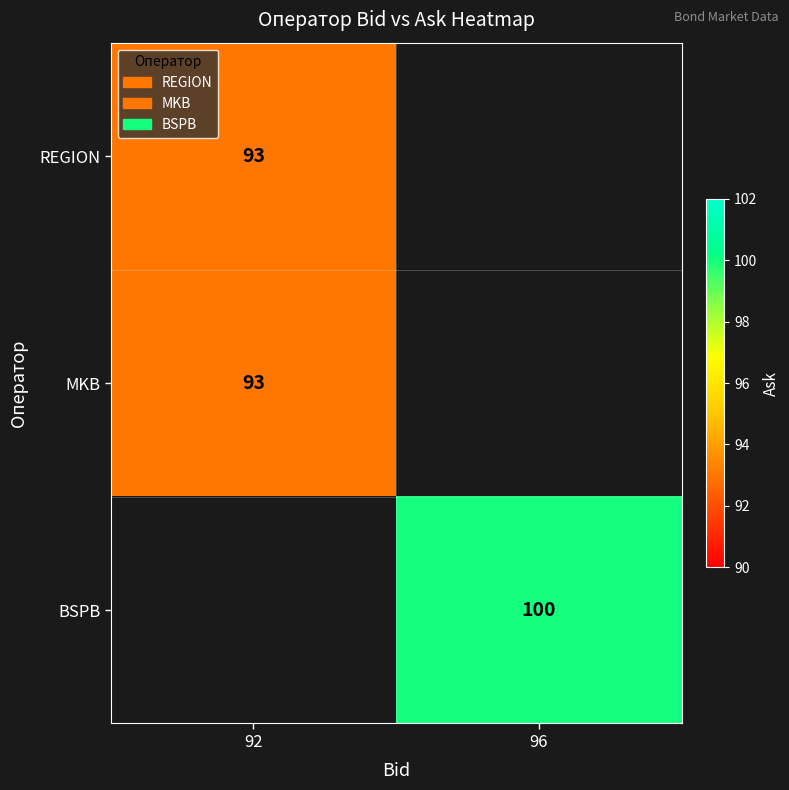

What is the maximum value shown in the chart?

100.0